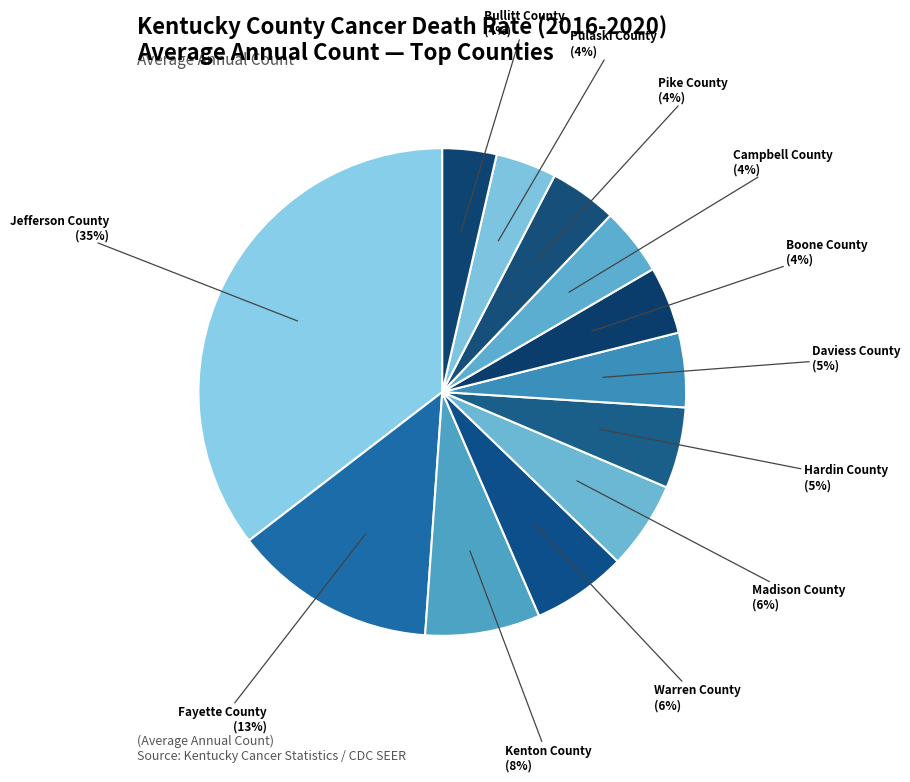

Count the number of slices in the pie.

12